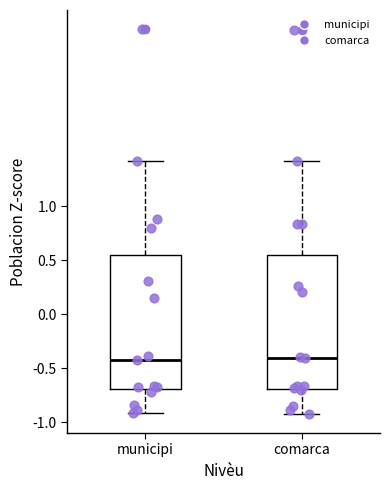

Reading left to right, transcribe this box plot: for each box, give where its median line is, the range the box spans, and where its two whiskers end, as read against the y-axis. The values are not printed on the chart, so give them approximately, as read against the axis.

municipi: median -0.45, box -0.70 to 0.55, whiskers -0.90 to 1.40
comarca: median -0.40, box -0.70 to 0.55, whiskers -0.90 to 1.40